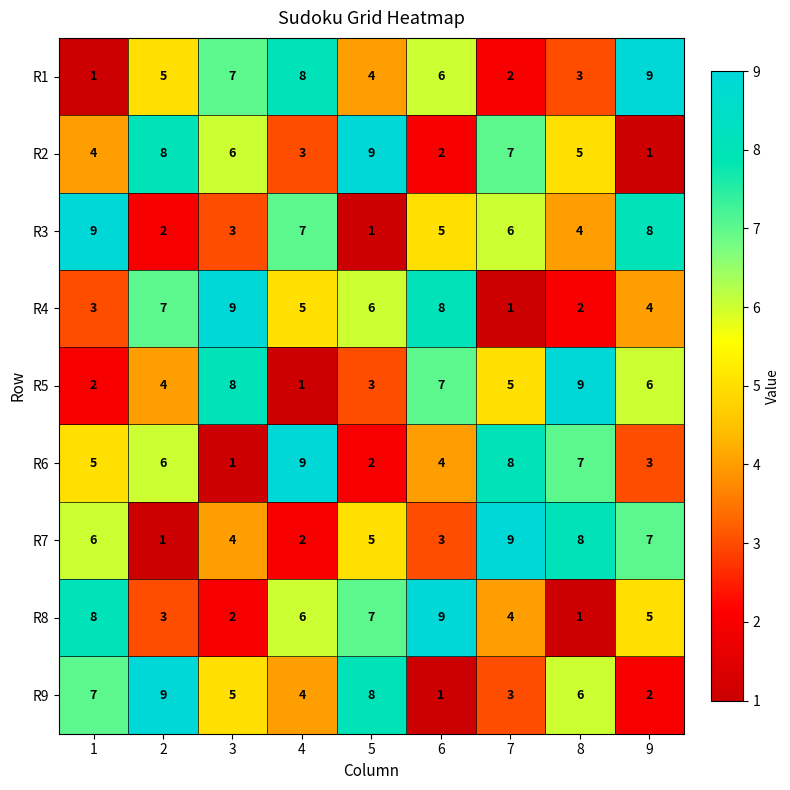

What is the difference between the maximum and second lowest values in the R4 series?

7